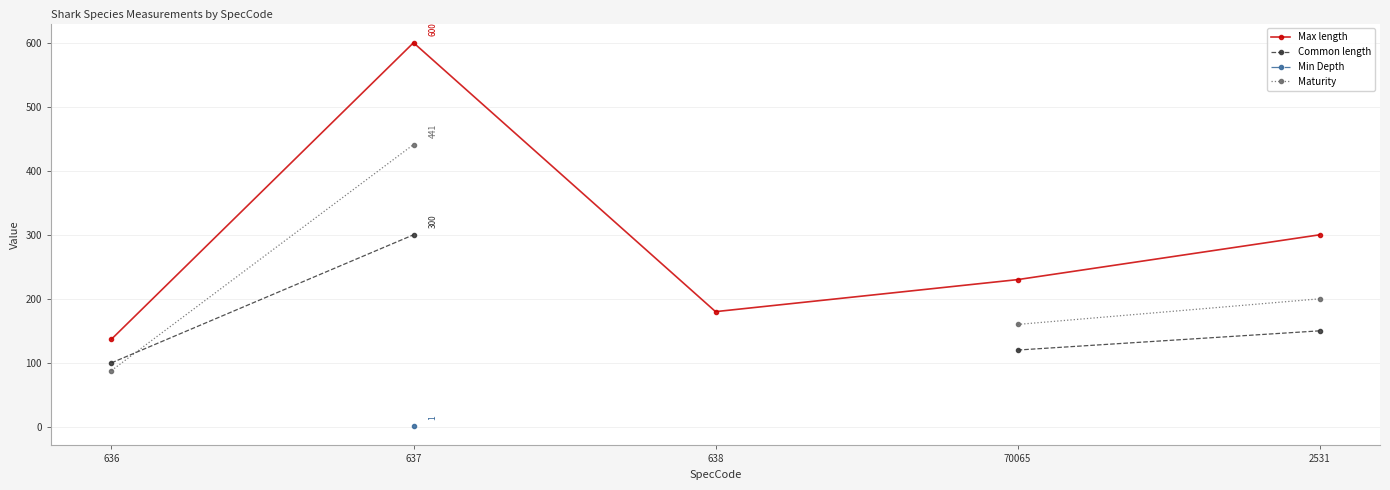

How many lines are shown in the chart?

4